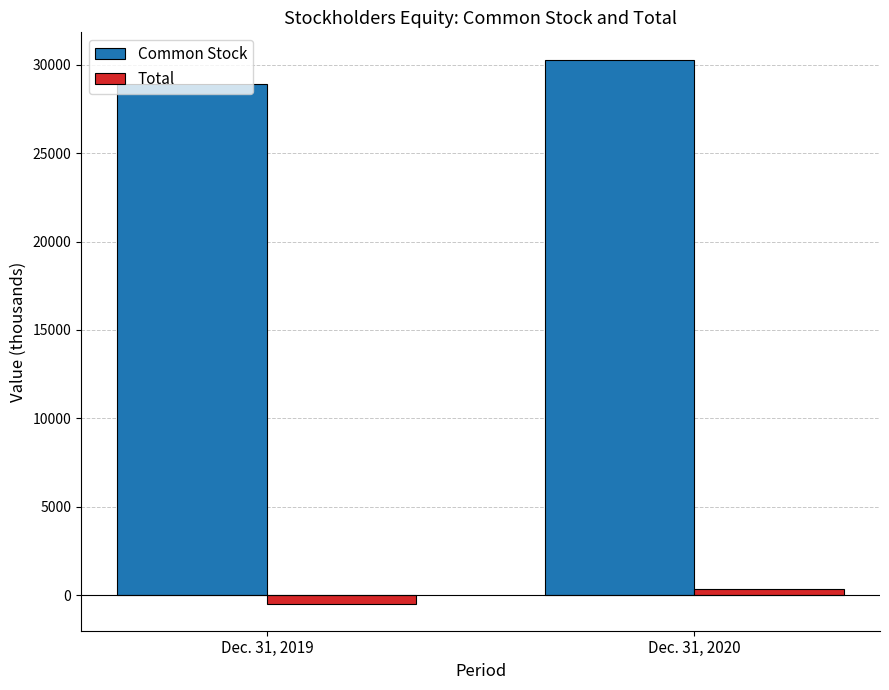

Which series has the widest spread of values?

Common Stock